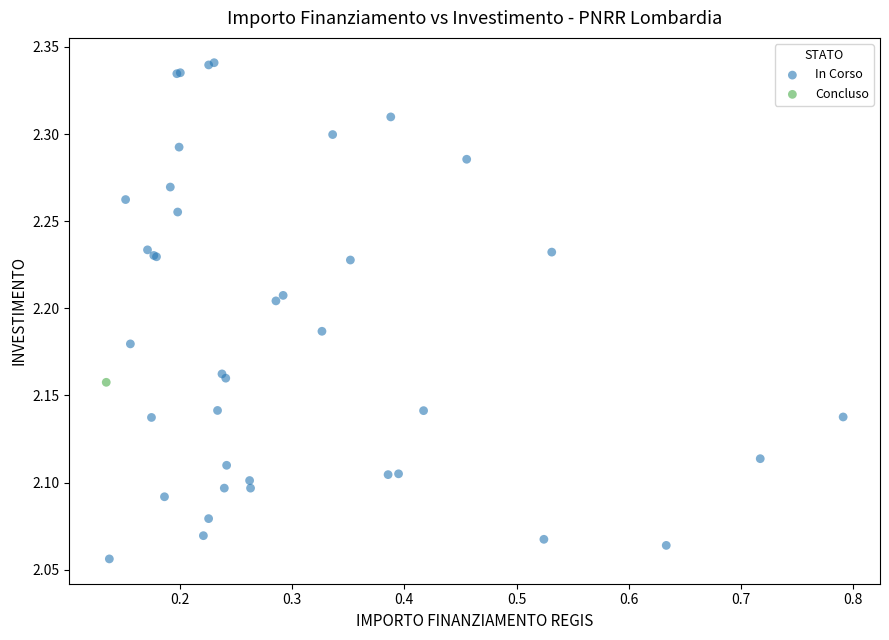

What are all the series names shown in the legend?

In Corso, Concluso